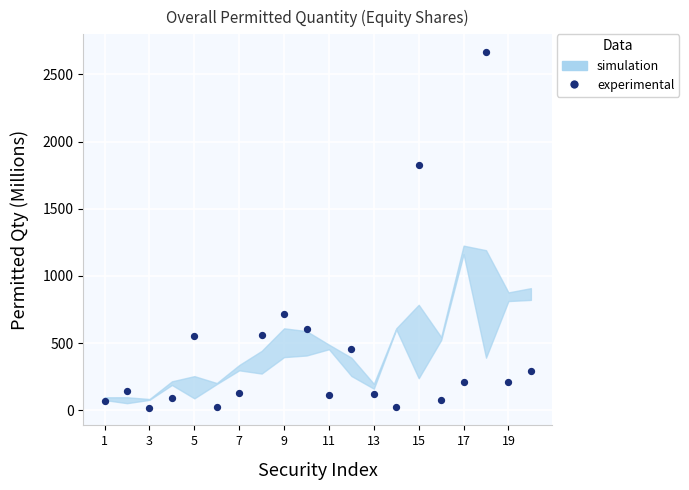

What is the range of Y values (max minus min)?

2644.9